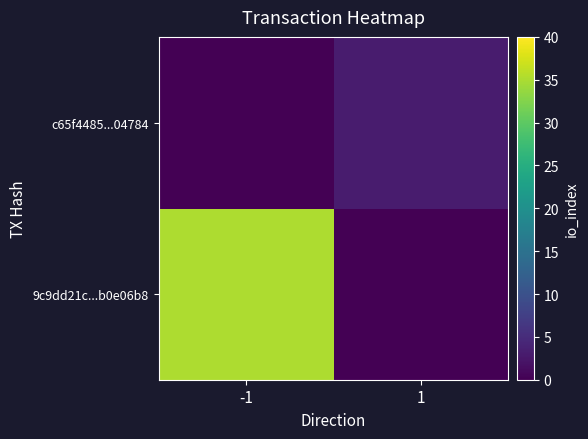

At how many categories does at least one series exceed 23?

1